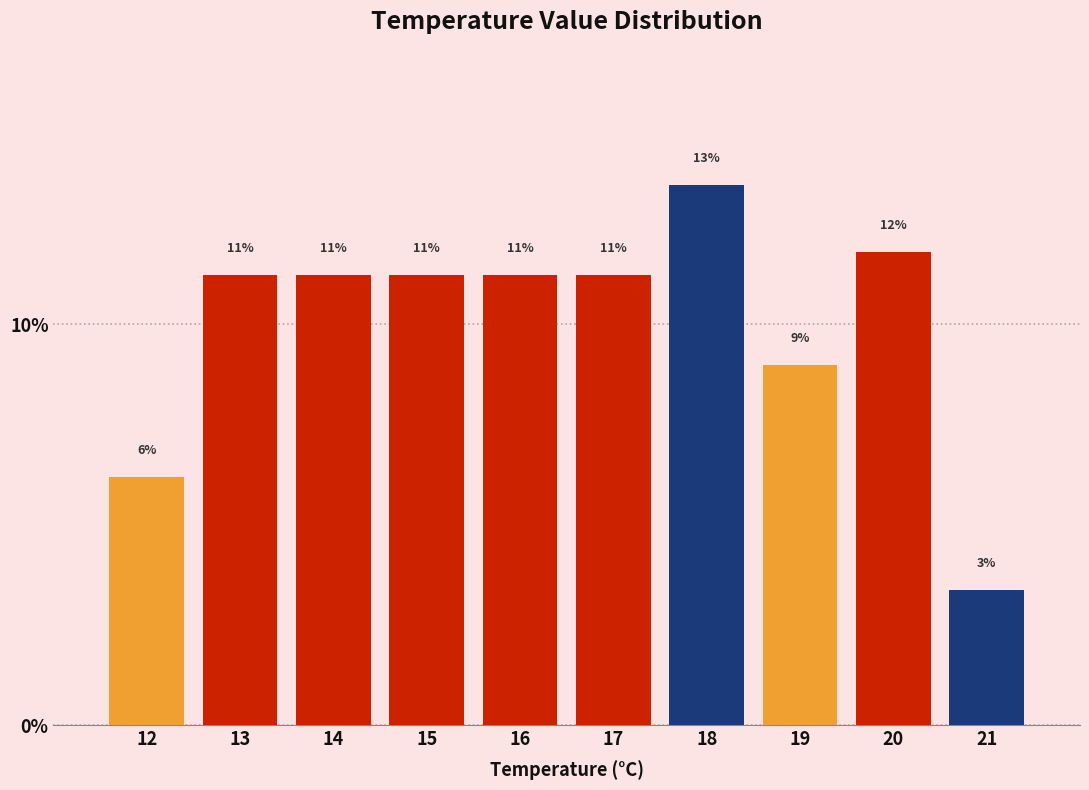

How many bars are there in total?

10